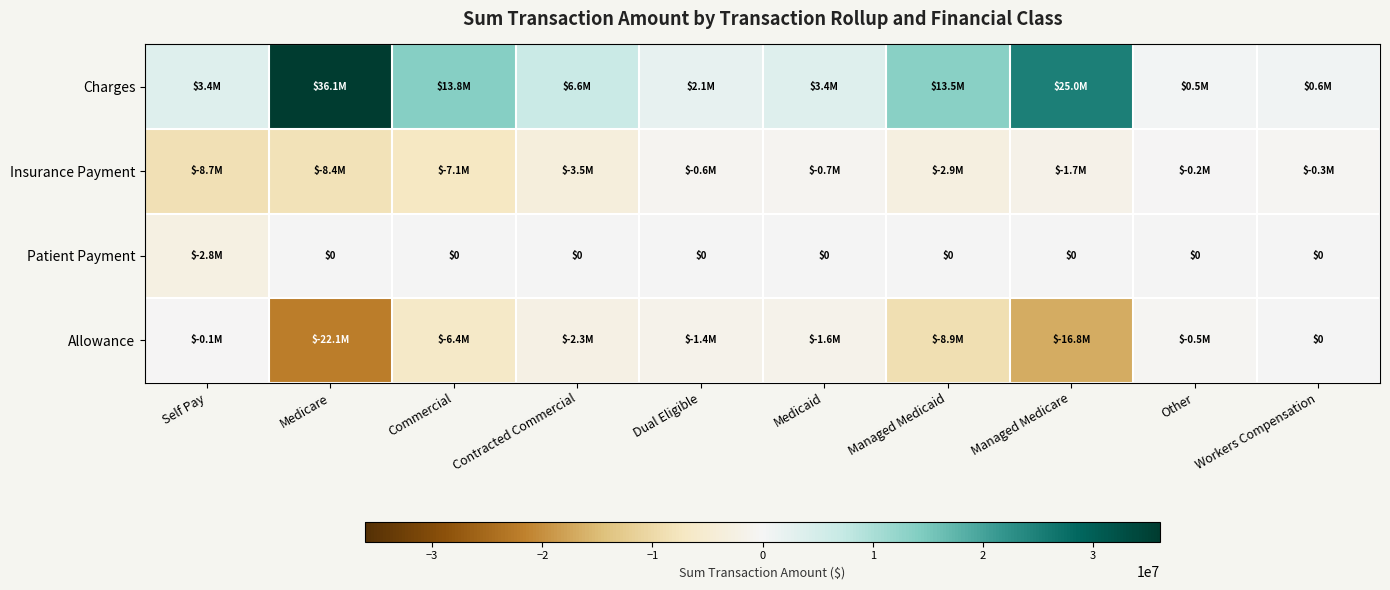

At which category is the sum across all series the highest?

Managed Medicare